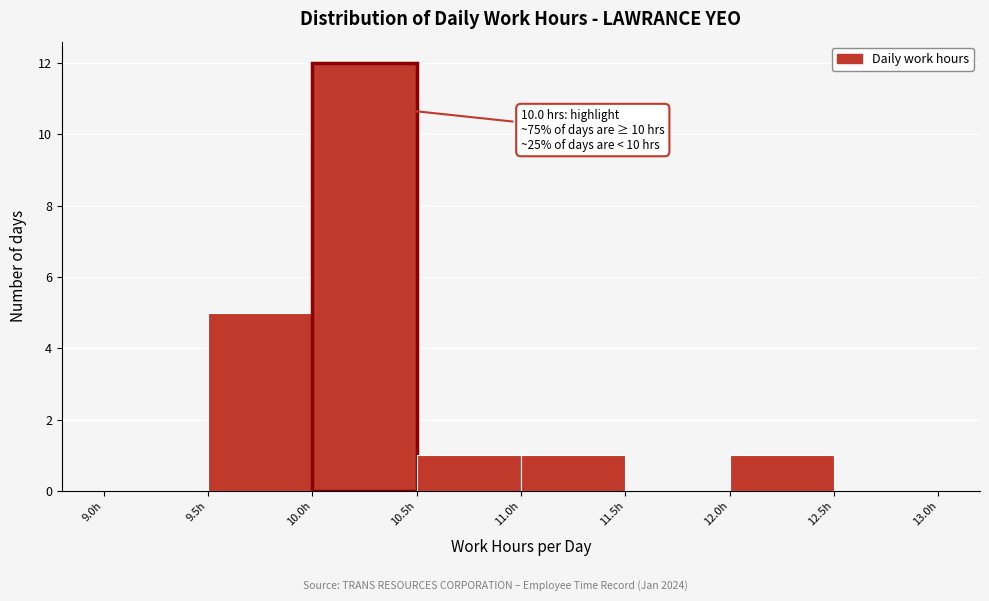

Over which range of the x-axis is the bar tallest?

10.0 to 10.5